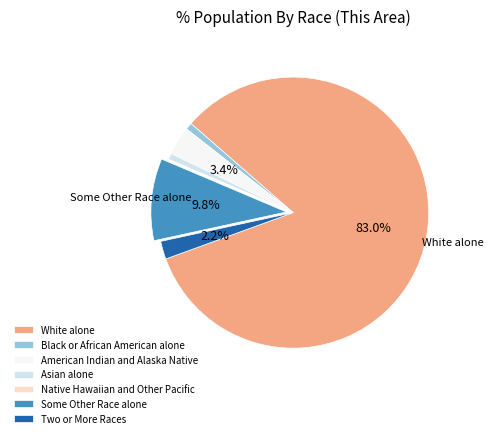

To the nearest percent, what percentage of the pie is Black or African American alone?

1%